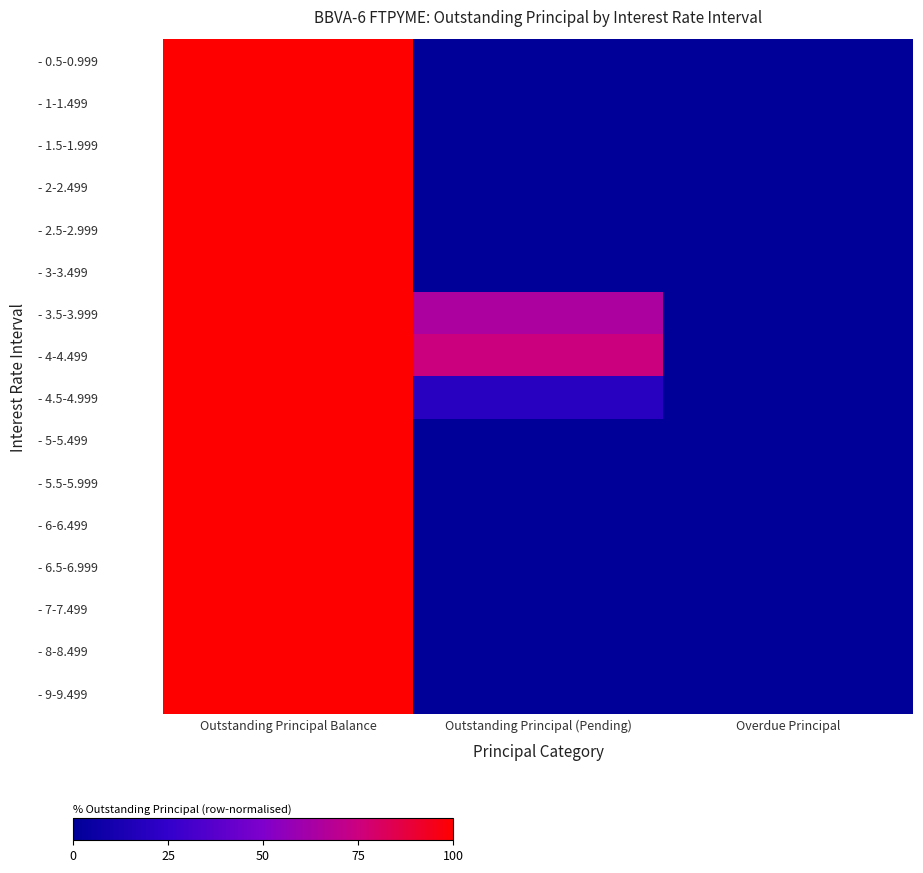

At how many categories does at least one series exceed 32?

2